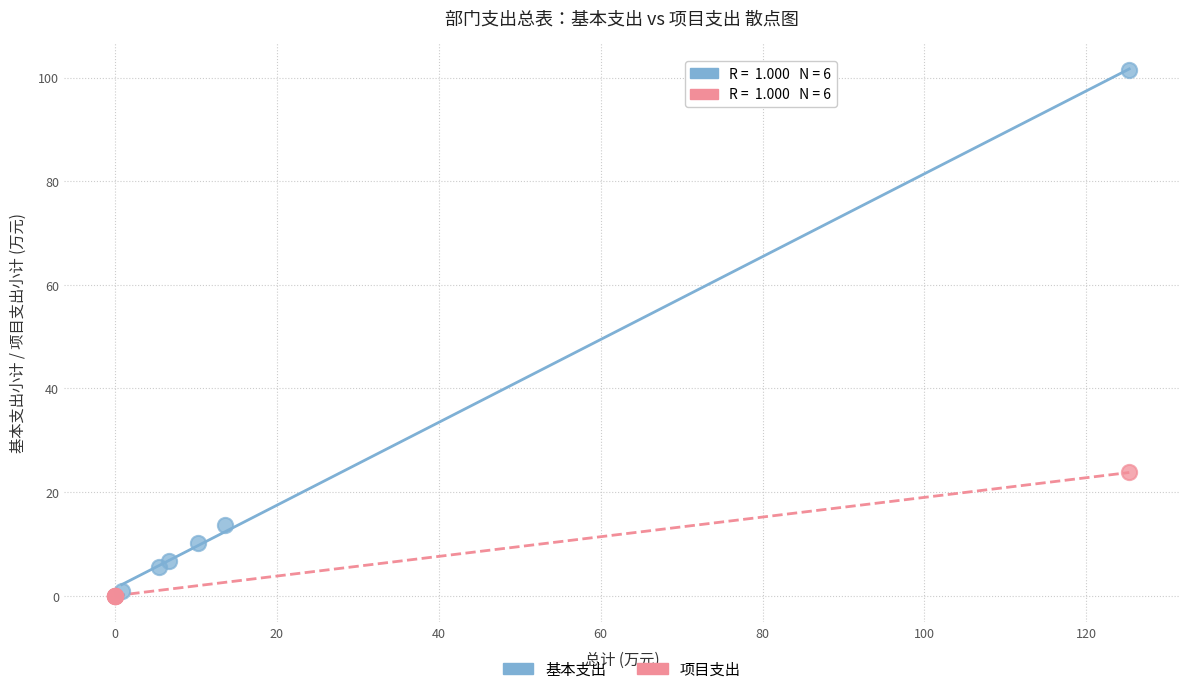

Which series has the widest spread of Y values?

基本支出